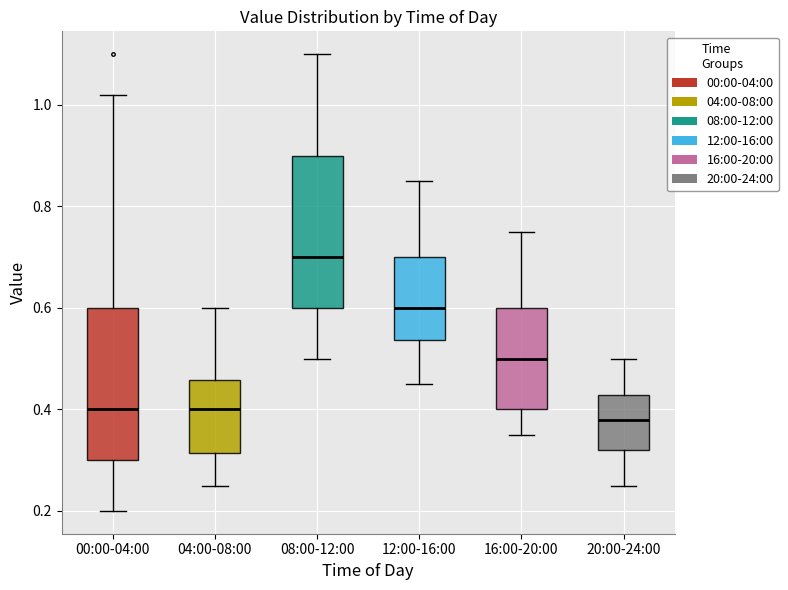

Reading left to right, transcribe this box plot: for each box, give where its median line is, the range the box spans, and where its two whiskers end, as read against the y-axis. The values are not printed on the chart, so give them approximately, as read against the axis.

00:00-04:00: median 0.40, box 0.30 to 0.60, whiskers 0.20 to 1.02
04:00-08:00: median 0.40, box 0.32 to 0.46, whiskers 0.26 to 0.60
08:00-12:00: median 0.70, box 0.60 to 0.90, whiskers 0.50 to 1.10
12:00-16:00: median 0.60, box 0.54 to 0.70, whiskers 0.46 to 0.86
16:00-20:00: median 0.50, box 0.40 to 0.60, whiskers 0.36 to 0.76
20:00-24:00: median 0.38, box 0.32 to 0.42, whiskers 0.26 to 0.50